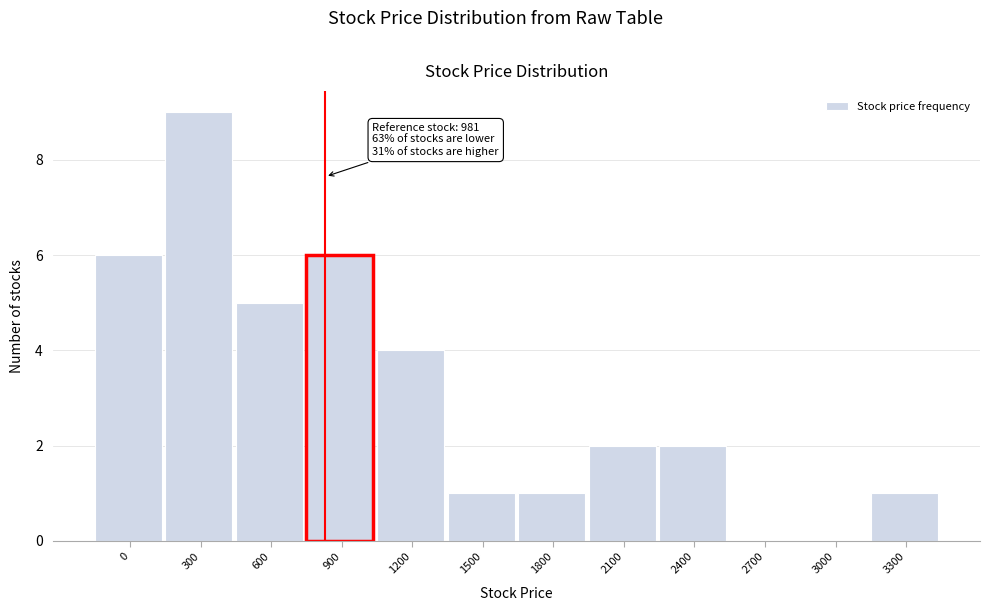

Reading left to right, extract all data points from this chart.

0=6	300=9	600=5	900=6	1200=4	1500=1	1800=1	2100=2	2400=2	2700=0	3000=0	3300=1